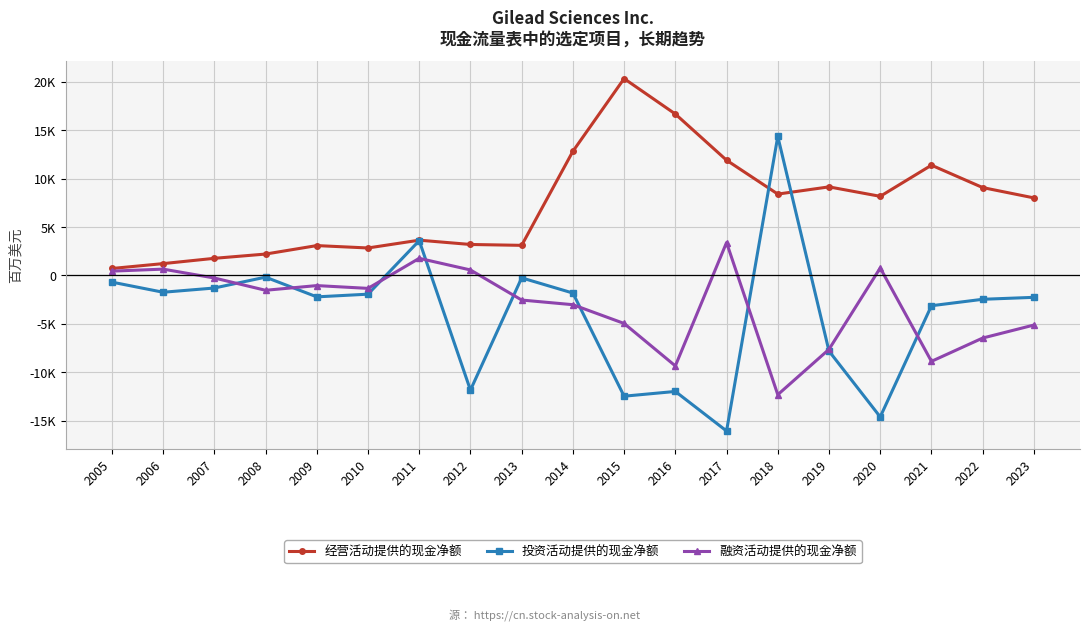

Does the chart have visible grid lines?

Yes